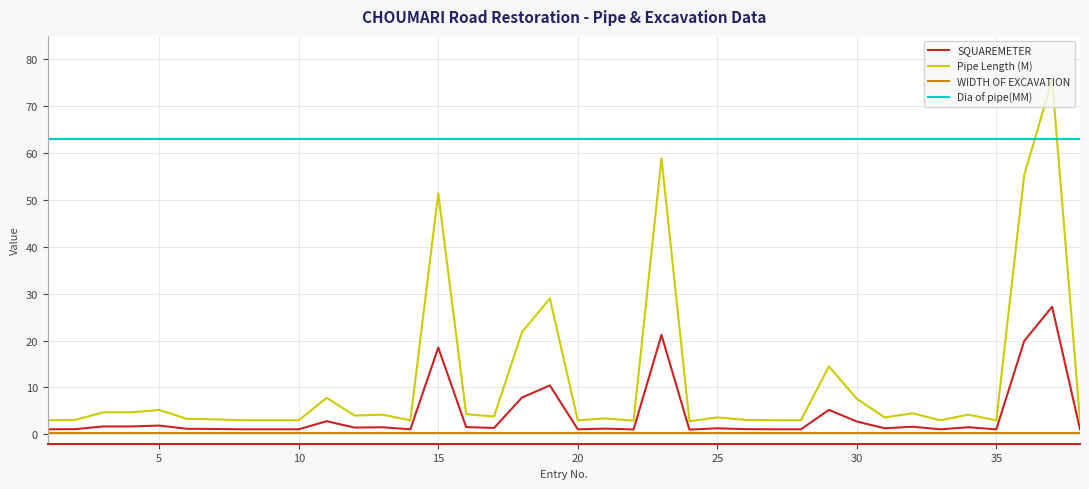

What is the smallest value displayed?

0.4